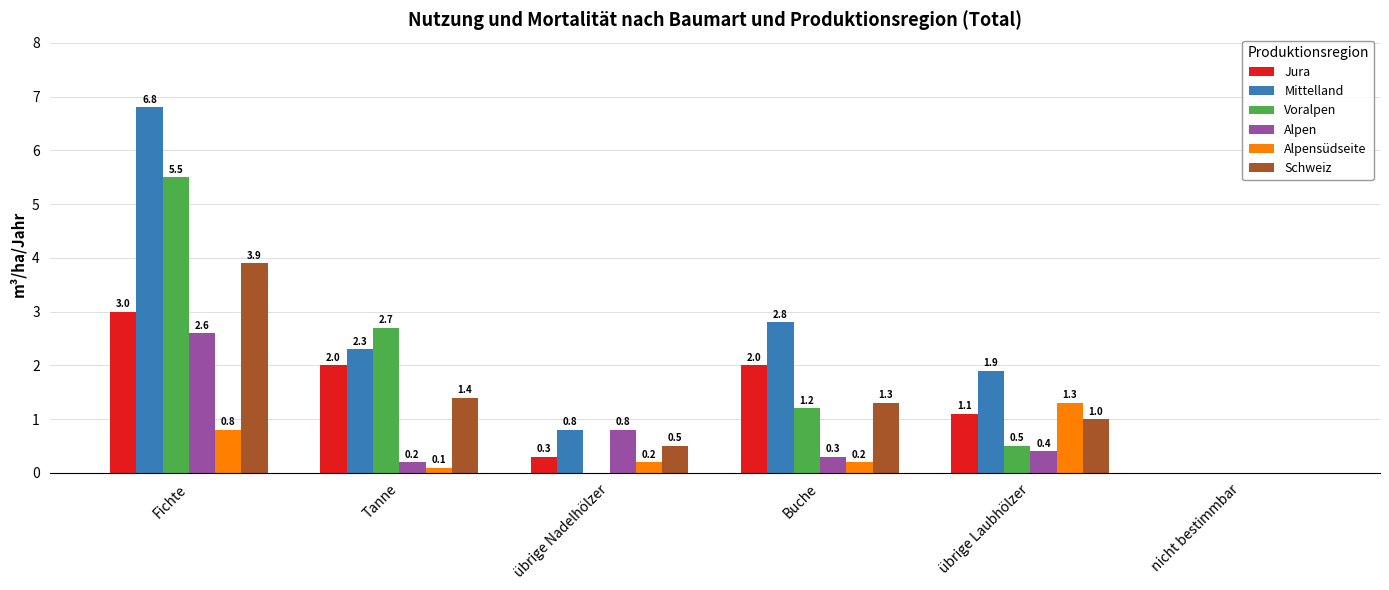

How many groups of bars are there?

6